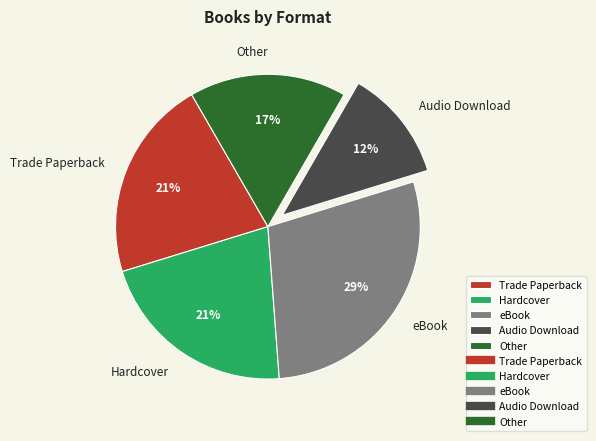

What is the ratio of the value at Other to the value at Audio Download?

1.4